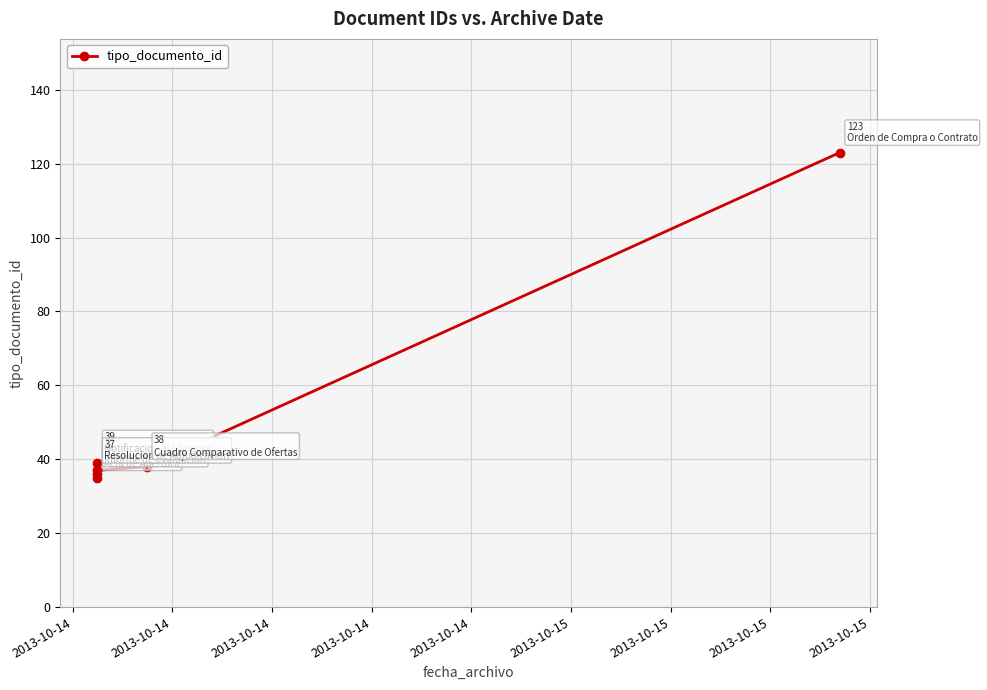

At which category does the data reach its first local peak?

2013-10-14